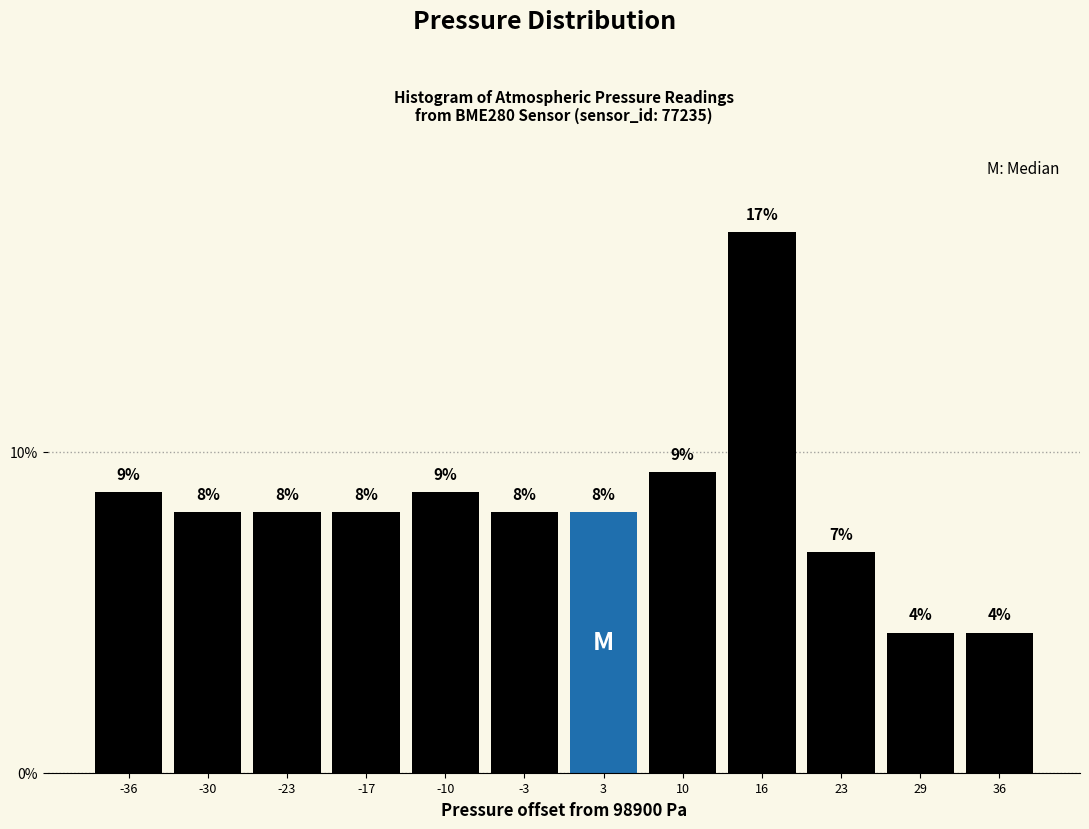

How many bars are there in total?

12